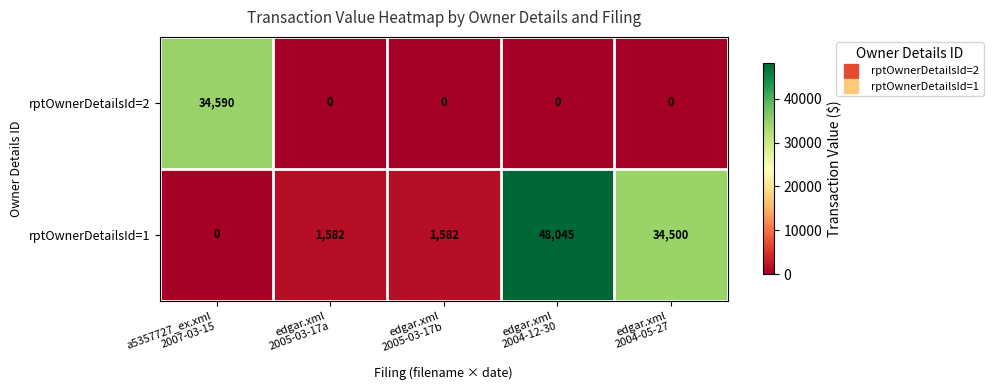

At how many categories does at least one series exceed 963?

5